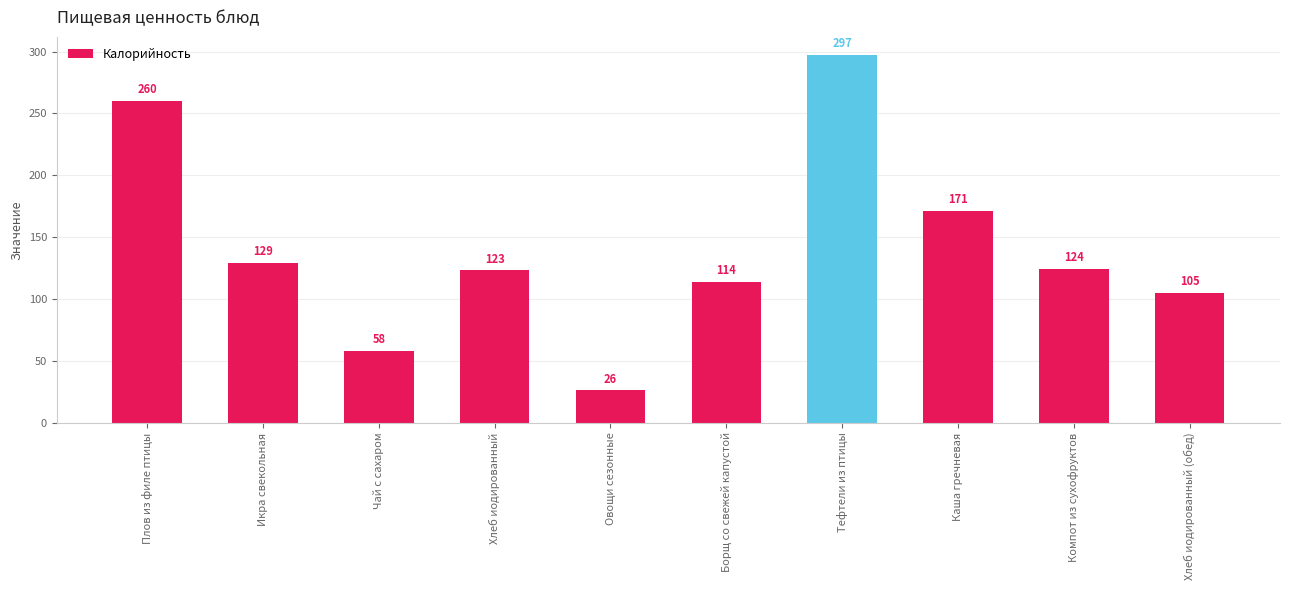

What is the change in value from Икра свекольная to Хлеб иодированный (обед)?

-24